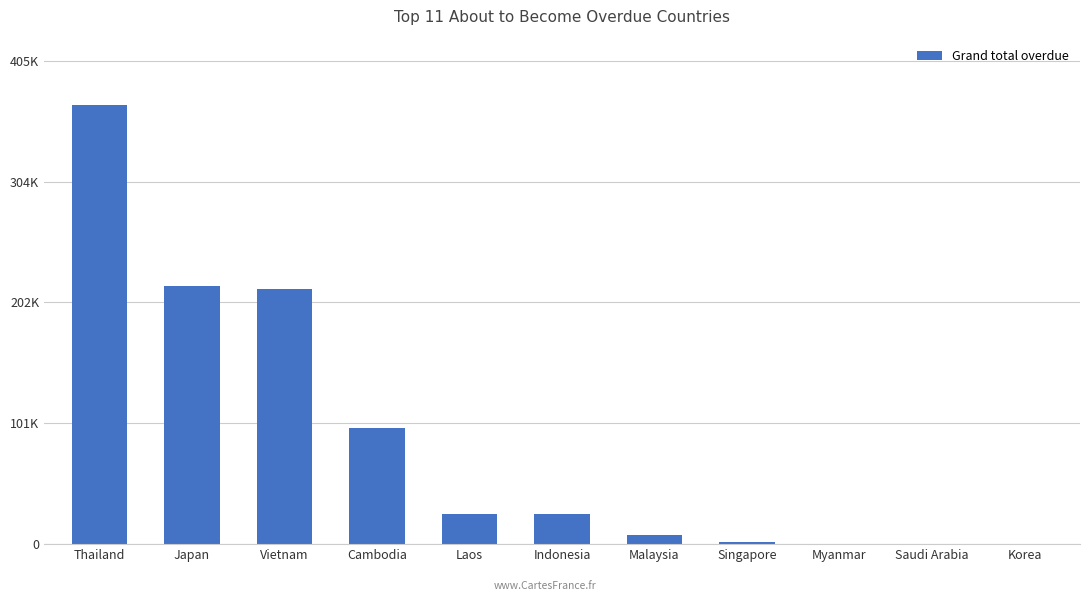

Is it true that the value at Indonesia is 25170.0?

True